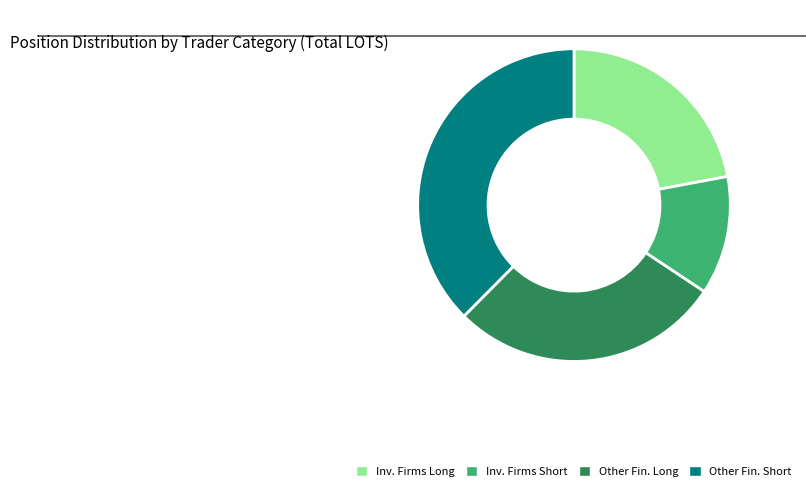

How many slices are in this pie chart?

4